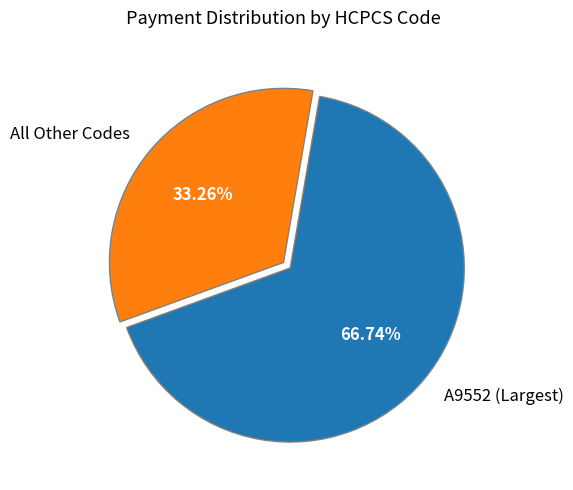

What is the smallest slice in the pie chart?

All Other Codes